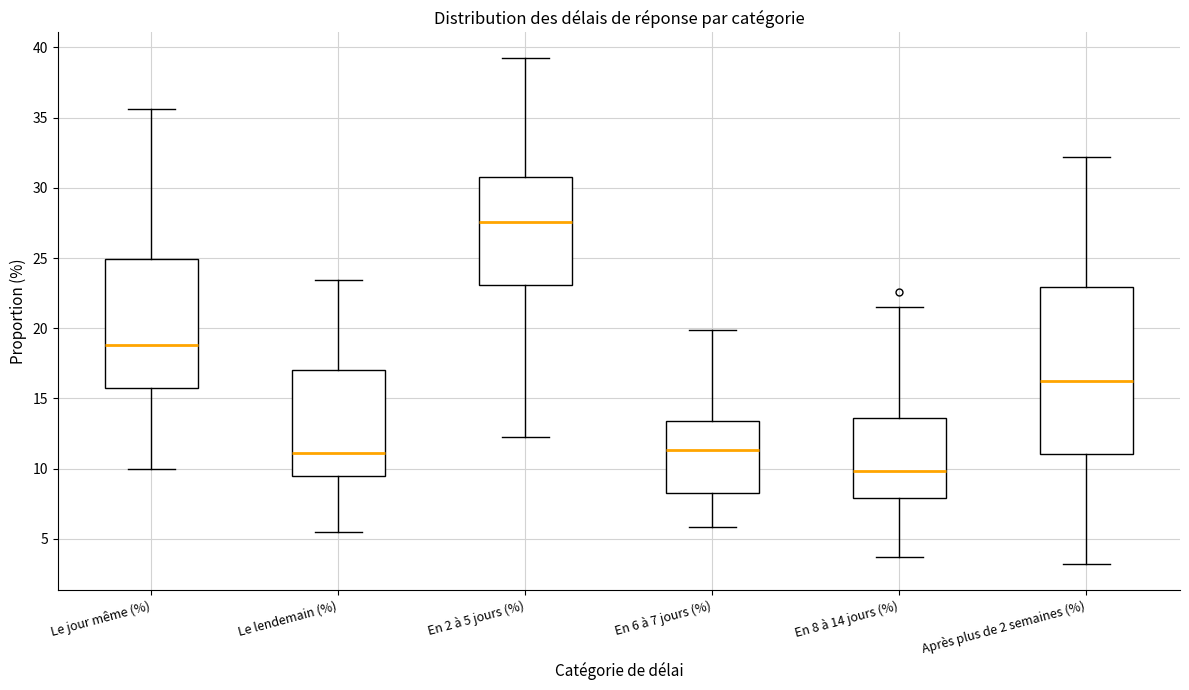

Reading left to right, read every box against the y-axis: the position of its median line, the range the box covers, and the ends of its whiskers. The values are not printed on the chart, so give them approximately, as read against the axis.

Le jour même (%): median 19.0, box 15.5 to 25.0, whiskers 10.0 to 35.5
Le lendemain (%): median 11.0, box 9.5 to 17.0, whiskers 5.5 to 23.5
En 2 à 5 jours (%): median 27.5, box 23.0 to 31.0, whiskers 12.5 to 39.5
En 6 à 7 jours (%): median 11.5, box 8.0 to 13.5, whiskers 6.0 to 20.0
En 8 à 14 jours (%): median 10.0, box 8.0 to 13.5, whiskers 3.5 to 21.5
Après plus de 2 semaines (%): median 16.5, box 11.0 to 23.0, whiskers 3.0 to 32.0